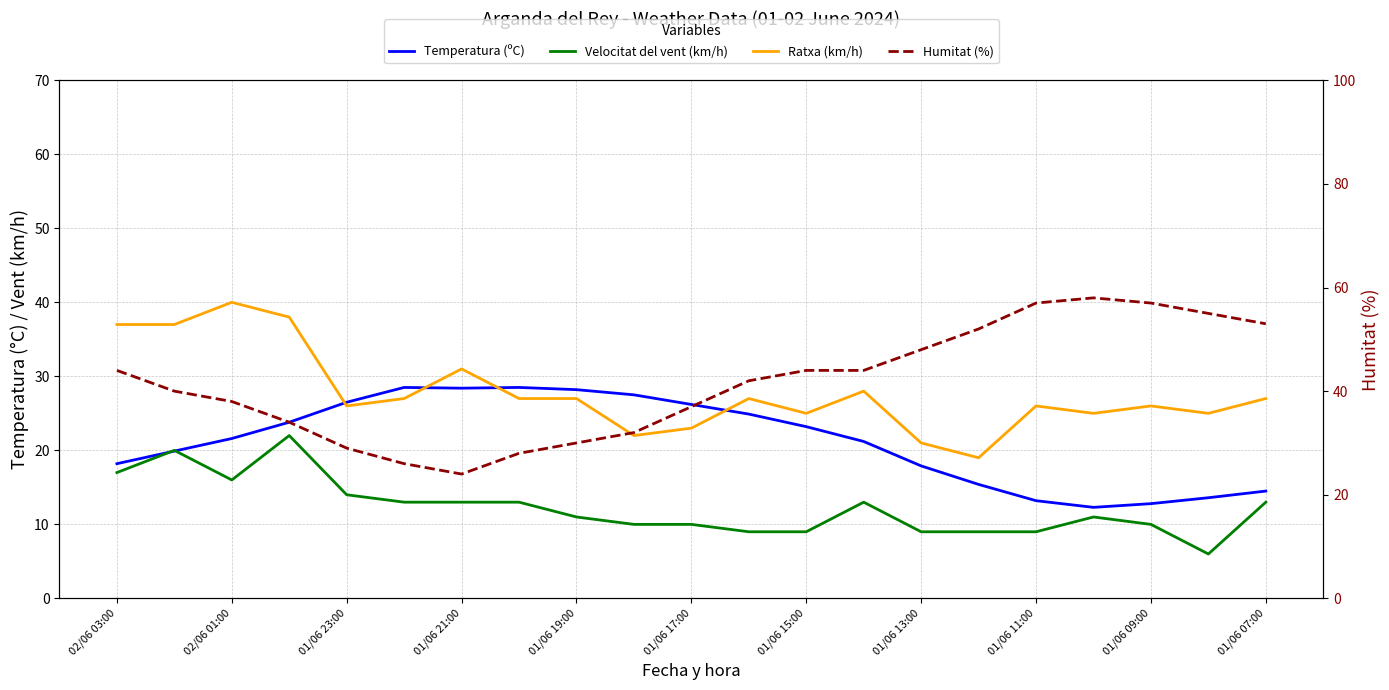

At which category does Humitat (%) reach its first local peak?

17